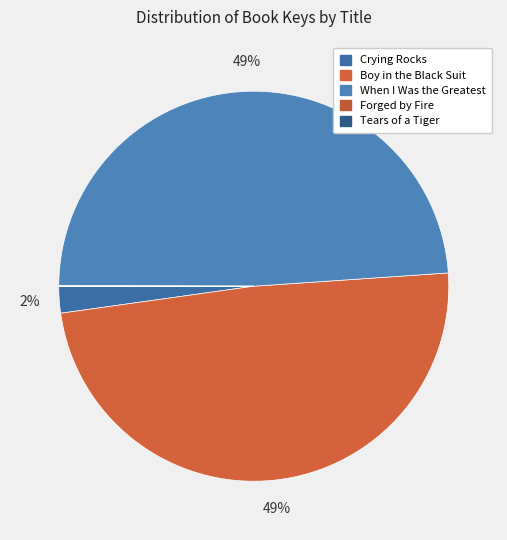

Is it true that Tears of a Tiger is 8% of the pie?

False